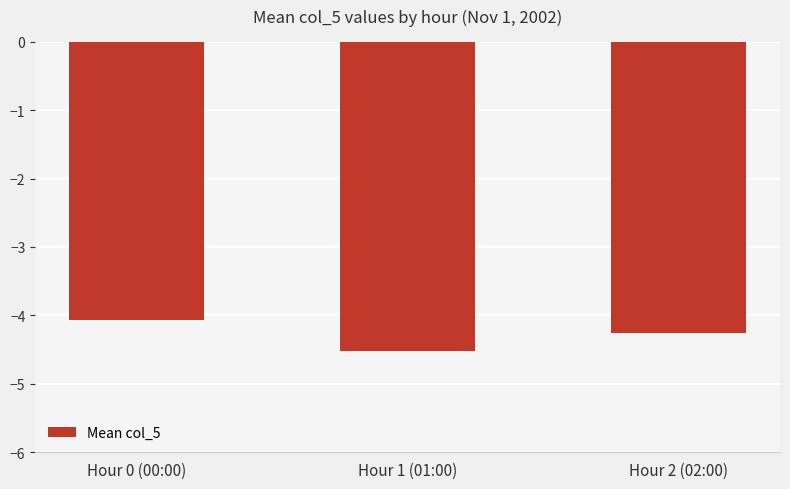

Reading left to right, extract all data points from this chart.

Hour 0 (00:00)=-4.1	Hour 1 (01:00)=-4.5	Hour 2 (02:00)=-4.2